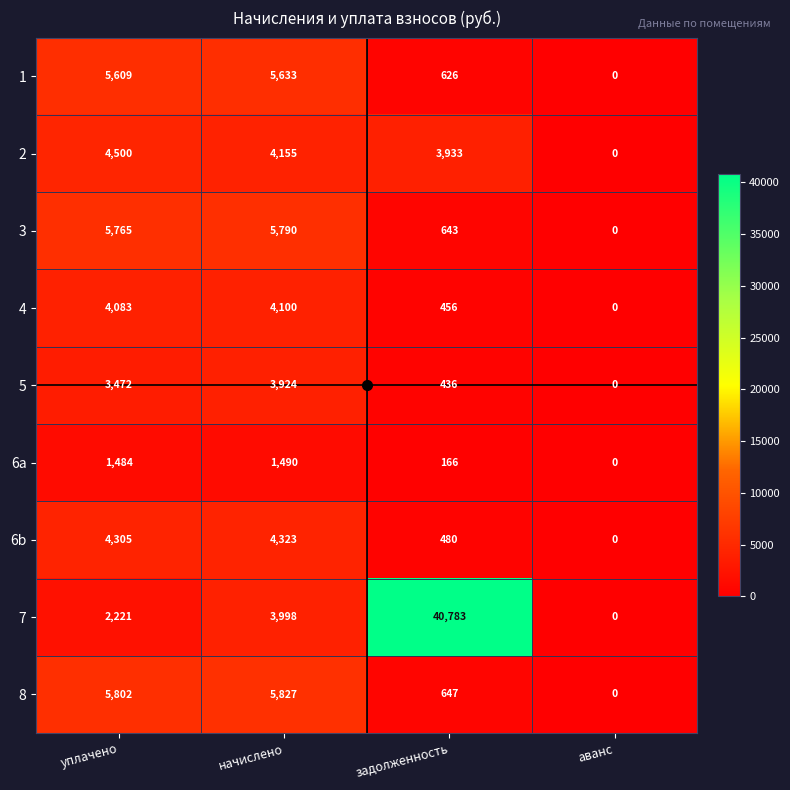

What is the difference between the maximum and minimum values in the 7 series?

40783